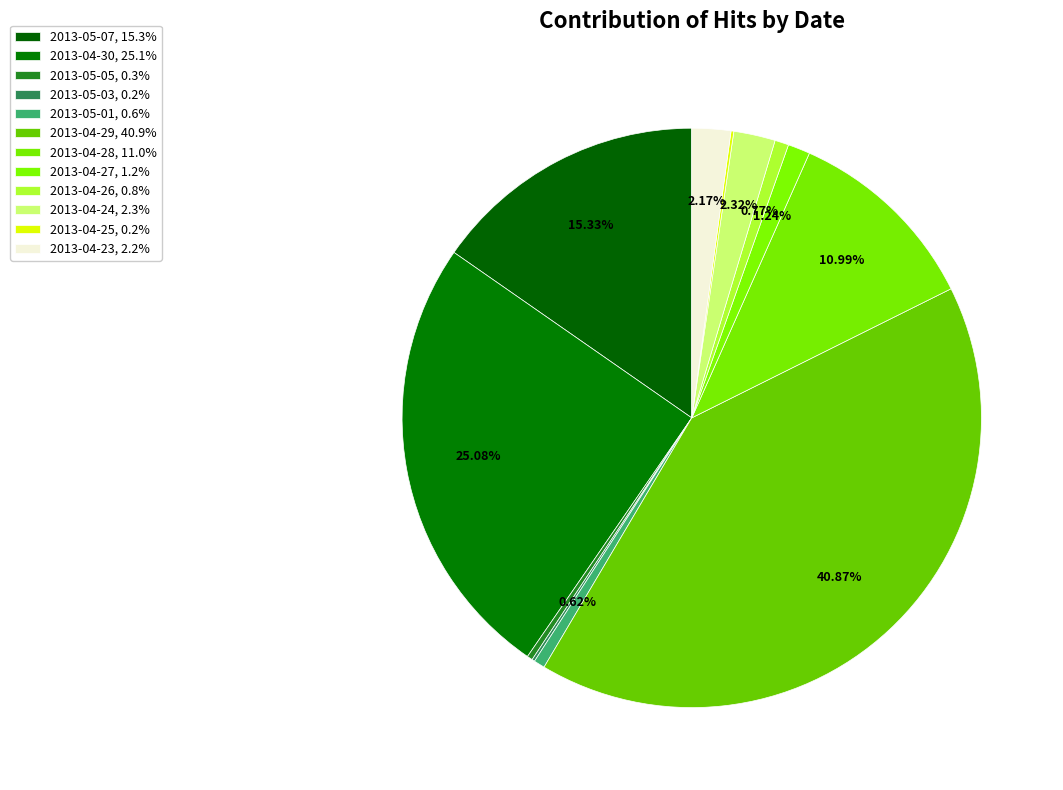

Between 2013-04-27 and 2013-05-01, which is larger?

2013-04-27